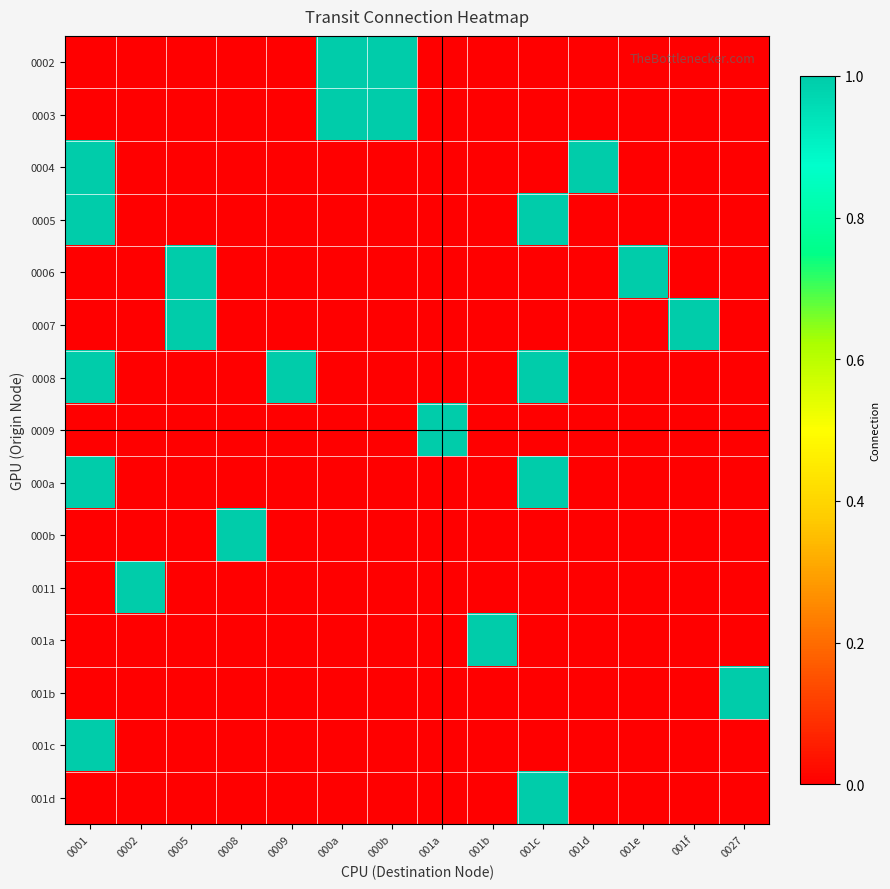

At how many categories does at least one series exceed 0?

14